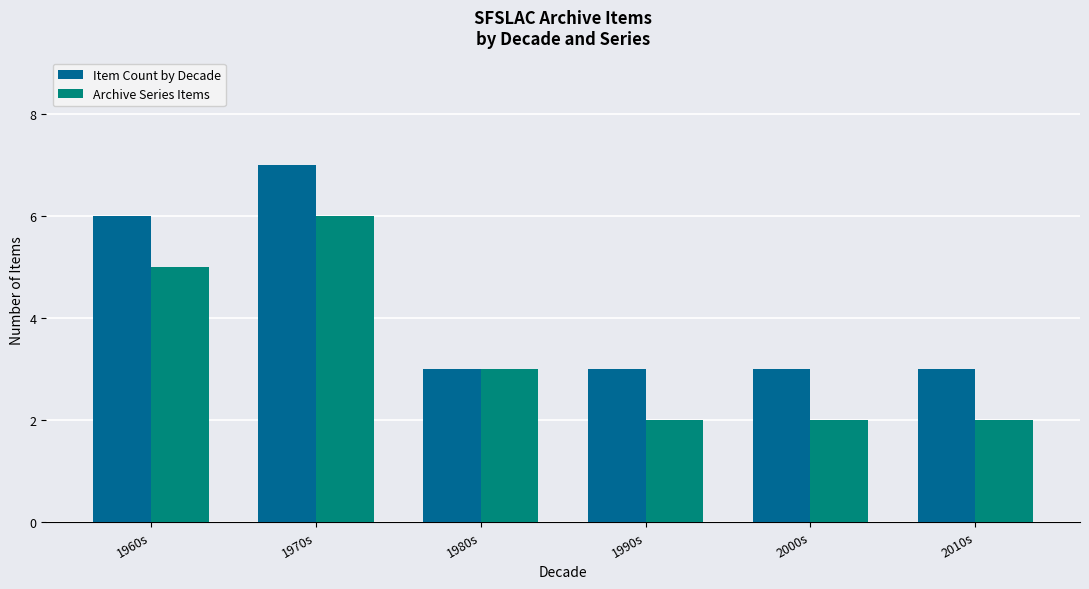

What is the average value of the Item Count by Decade series?

4